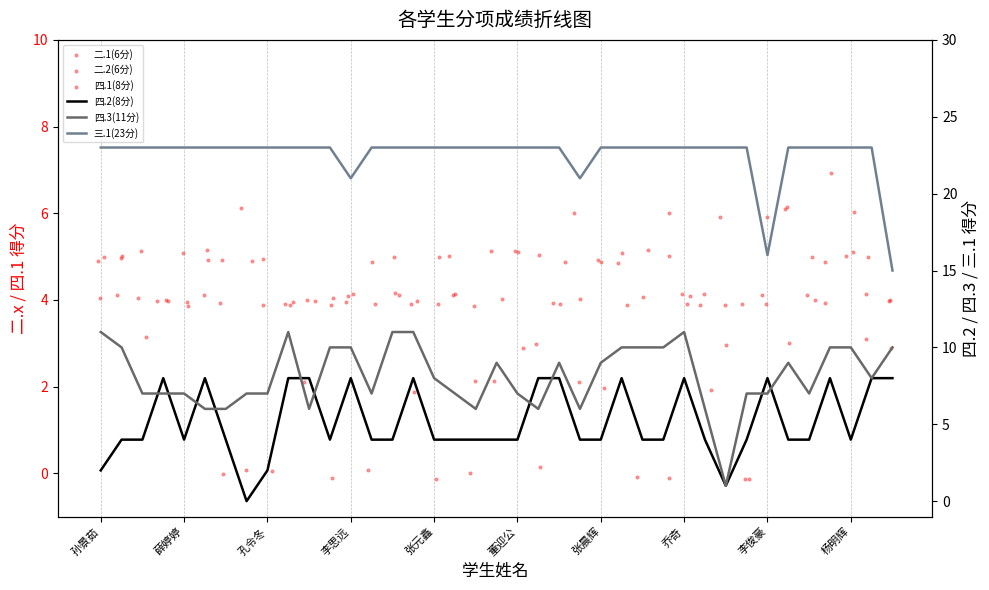

Which series has the largest total across all categories?

三.1(23分)